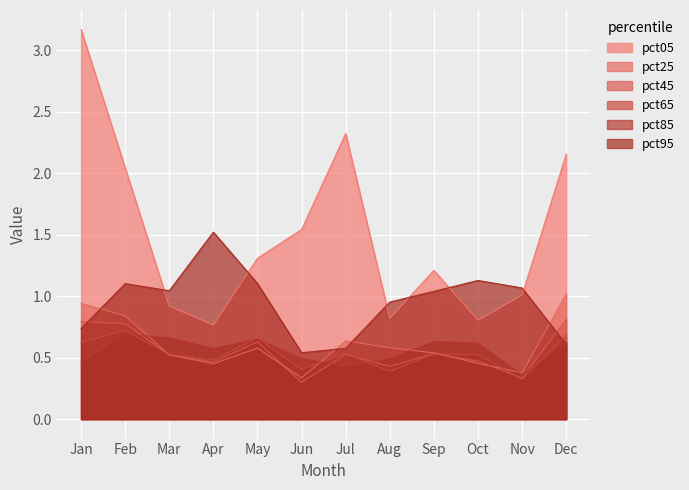

Reading left to right, list all the values displayed in this chart.

pct05: 3.2	2.0	0.9	0.8	1.3	1.5	2.3	0.8	1.2	0.8	1.0	2.2
pct25: 0.9	0.8	0.5	0.5	0.6	0.3	0.6	0.6	0.5	0.5	0.4	1.0
pct45: 0.8	0.8	0.5	0.5	0.6	0.3	0.5	0.4	0.5	0.5	0.3	0.8
pct65: 0.6	0.7	0.5	0.5	0.7	0.4	0.5	0.4	0.5	0.5	0.3	0.7
pct85: 0.5	0.7	0.7	0.6	0.7	0.5	0.4	0.5	0.6	0.6	0.4	0.6
pct95: 0.7	1.1	1.0	1.5	1.1	0.5	0.6	1.0	1.0	1.1	1.1	0.6